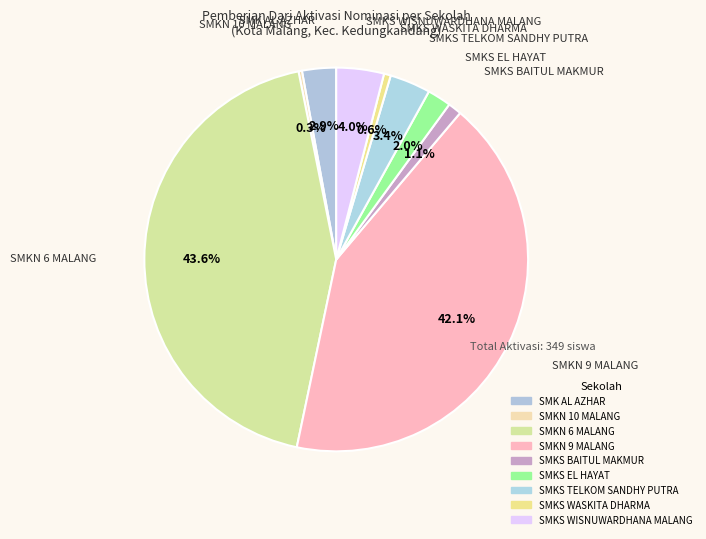

How many segments does this pie chart have?

9